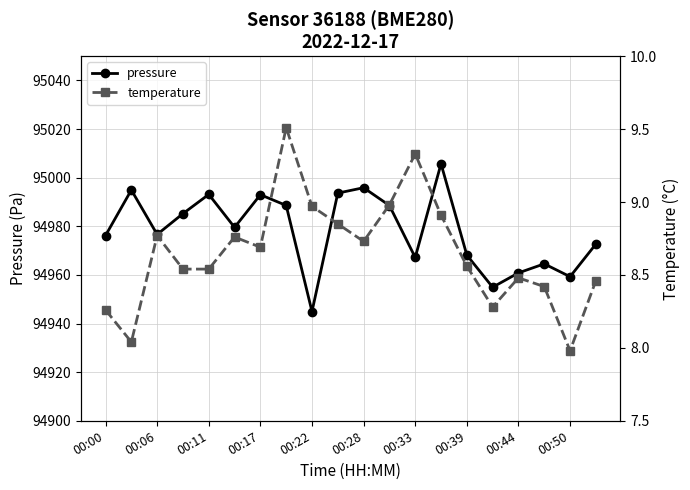

What is the difference between the highest and lowest values at 17?

94956.1